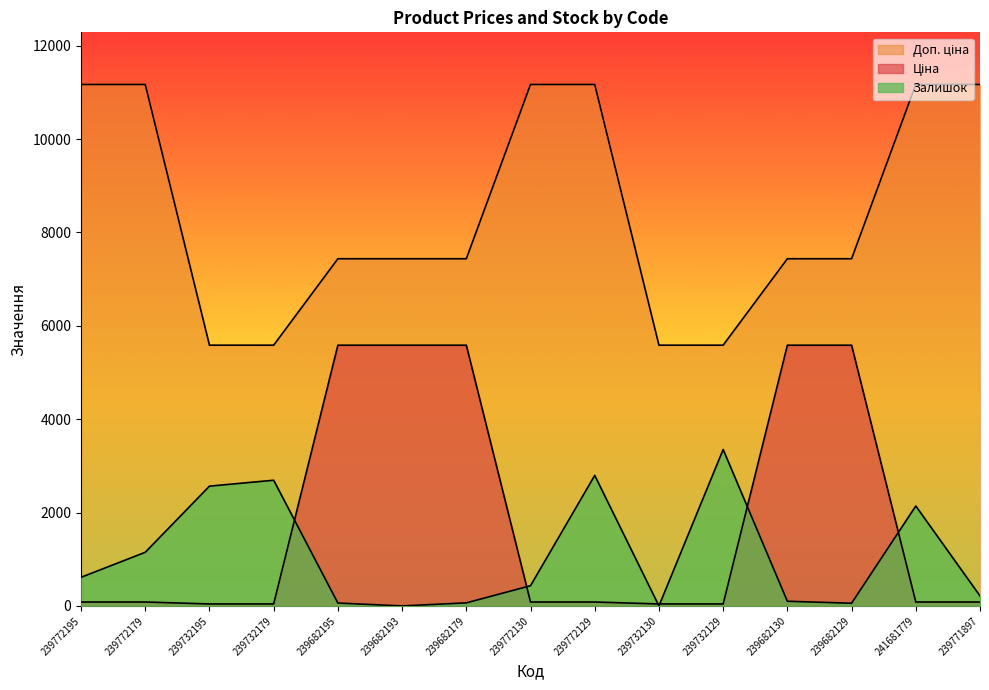

Between 239732129 and 239682130, which is larger?

239682130